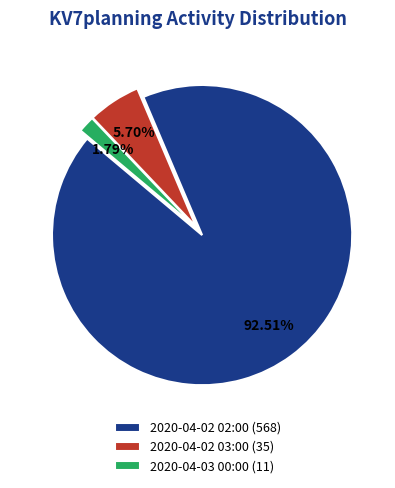

Between 2020-04-03 00:00 and 2020-04-02 02:00, which is larger?

2020-04-02 02:00